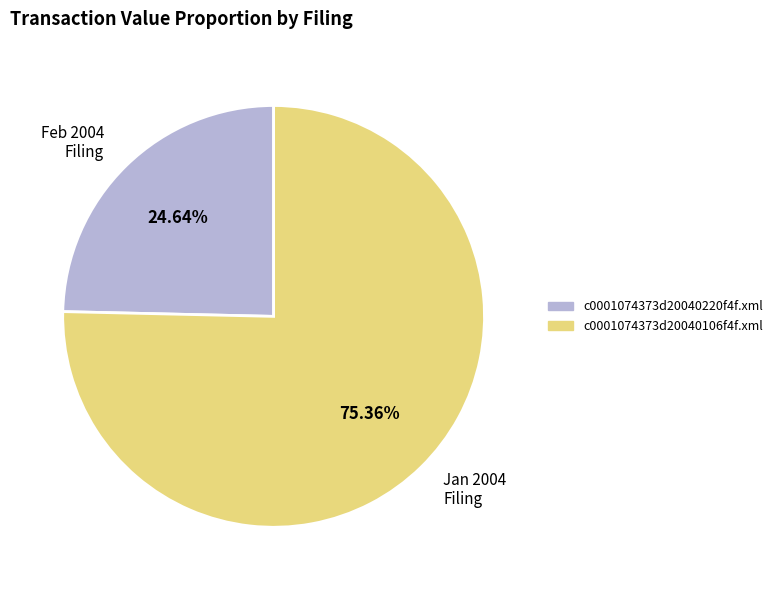

Does any single category account for the majority?

Yes